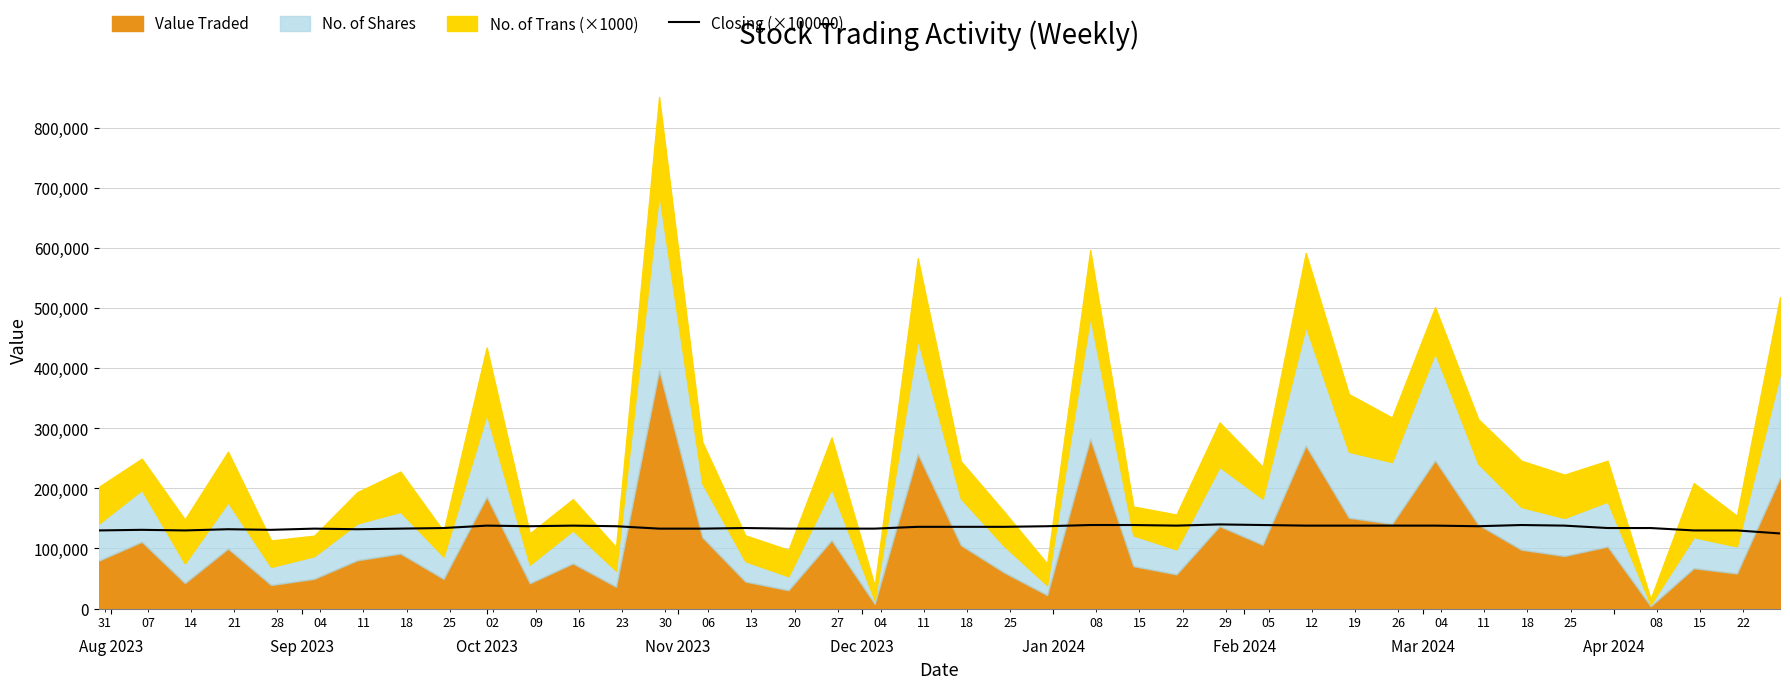

How many lines are shown in the chart?

1